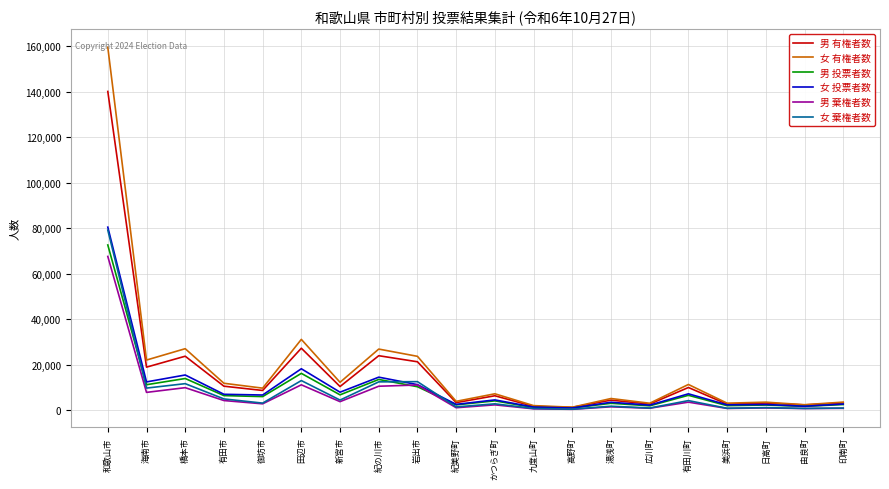

At which category does 女 棄権者数 reach its first local valley?

海南市